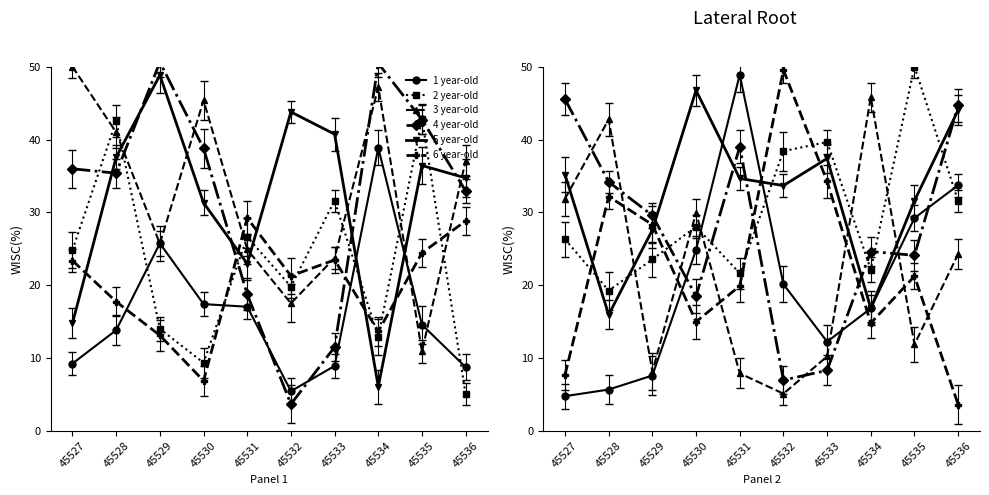

How many distinct data groups are displayed?

6